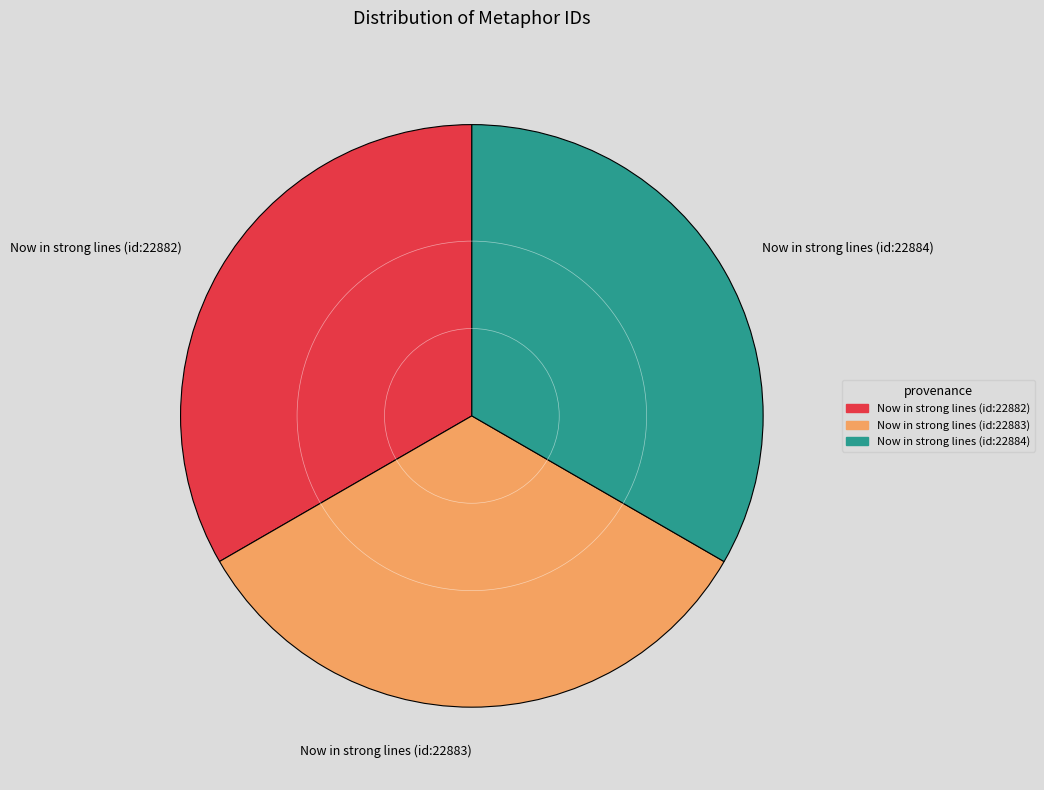

Combined, do Now in strong lines (id:22883) and Now in strong lines (id:22884) account for over 50%?

Yes